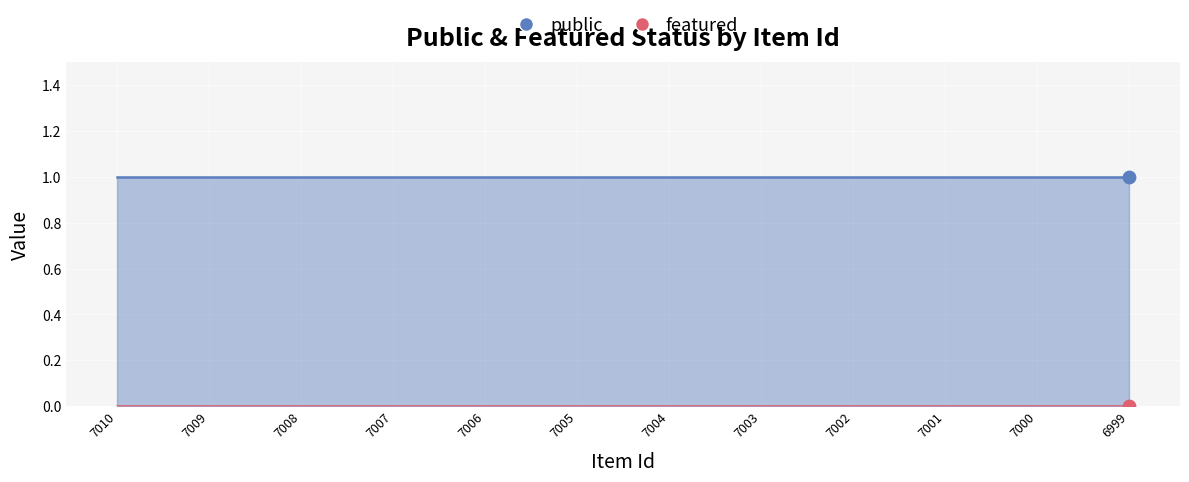

Which series has the widest spread of Y values?

public